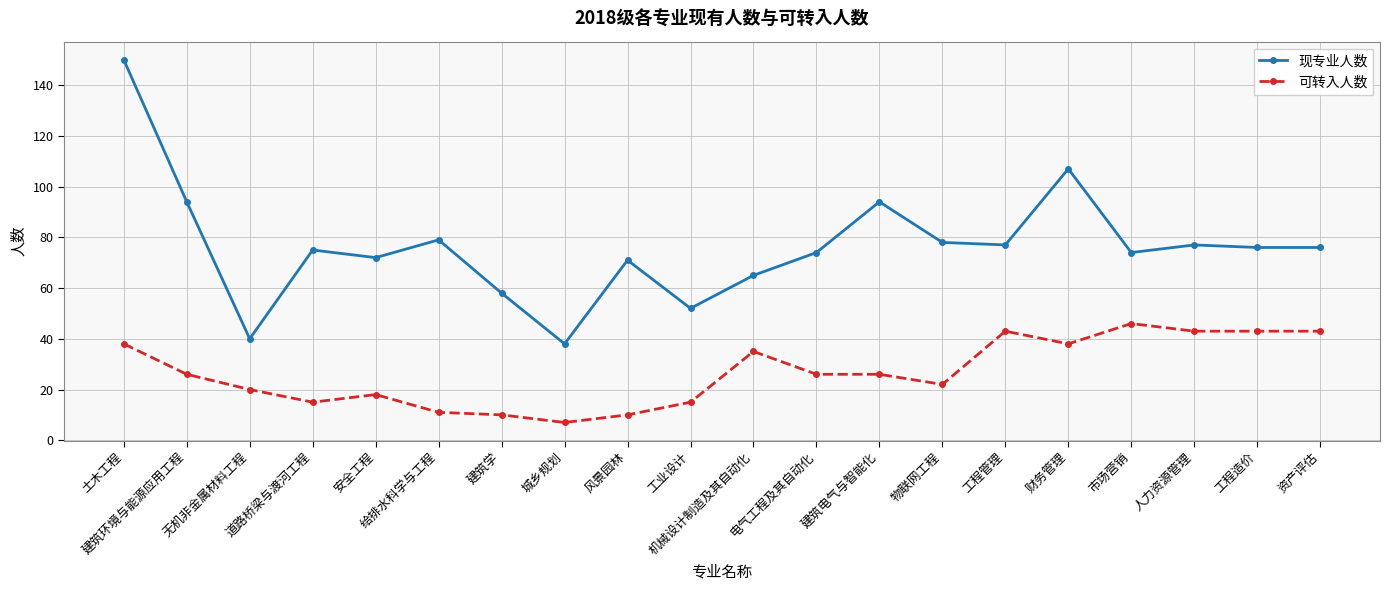

What is the spread (max minus min) of values at 电气工程及其自动化?

48